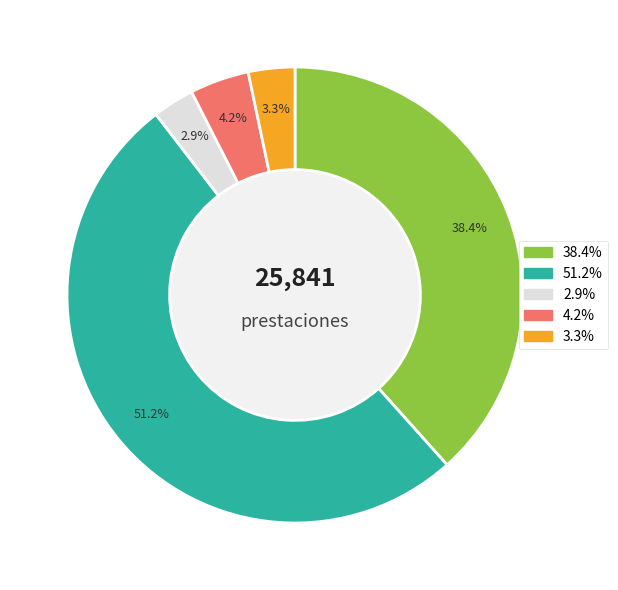

The Aguinaldo slice represents 51% of the pie. True or false?

True